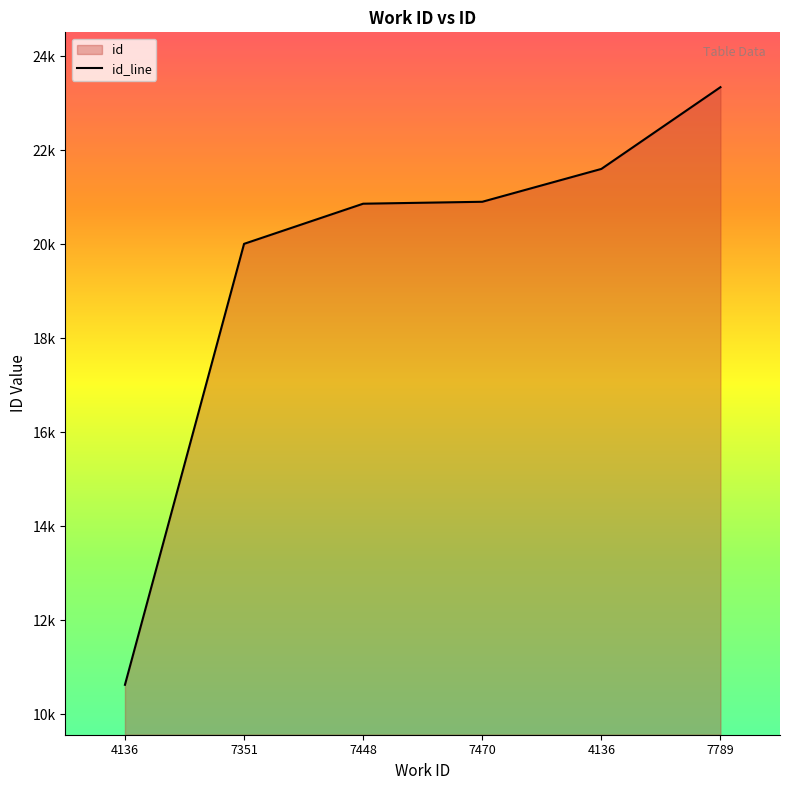

Reading right to left, list all the values displayed in this chart.

7789=23337	4136=21598	7470=20899	7448=20858	7351=20004	4136=10623